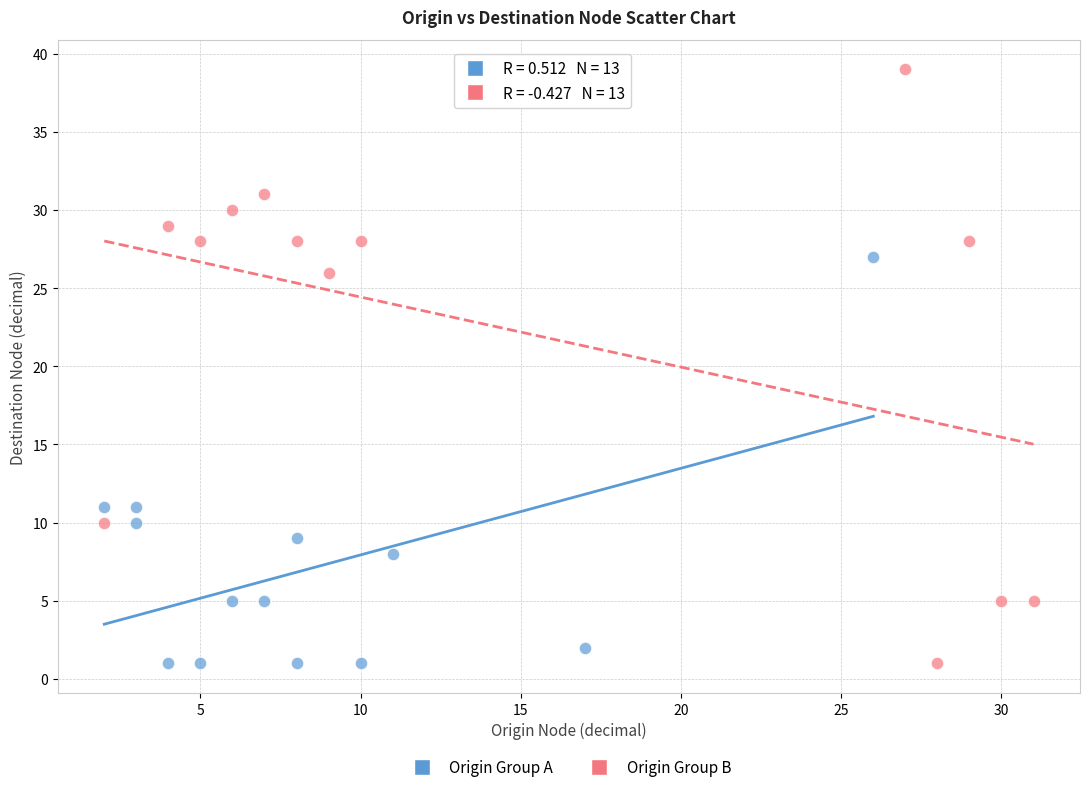

Which series has the largest Y range (max minus min)?

Origin Group B